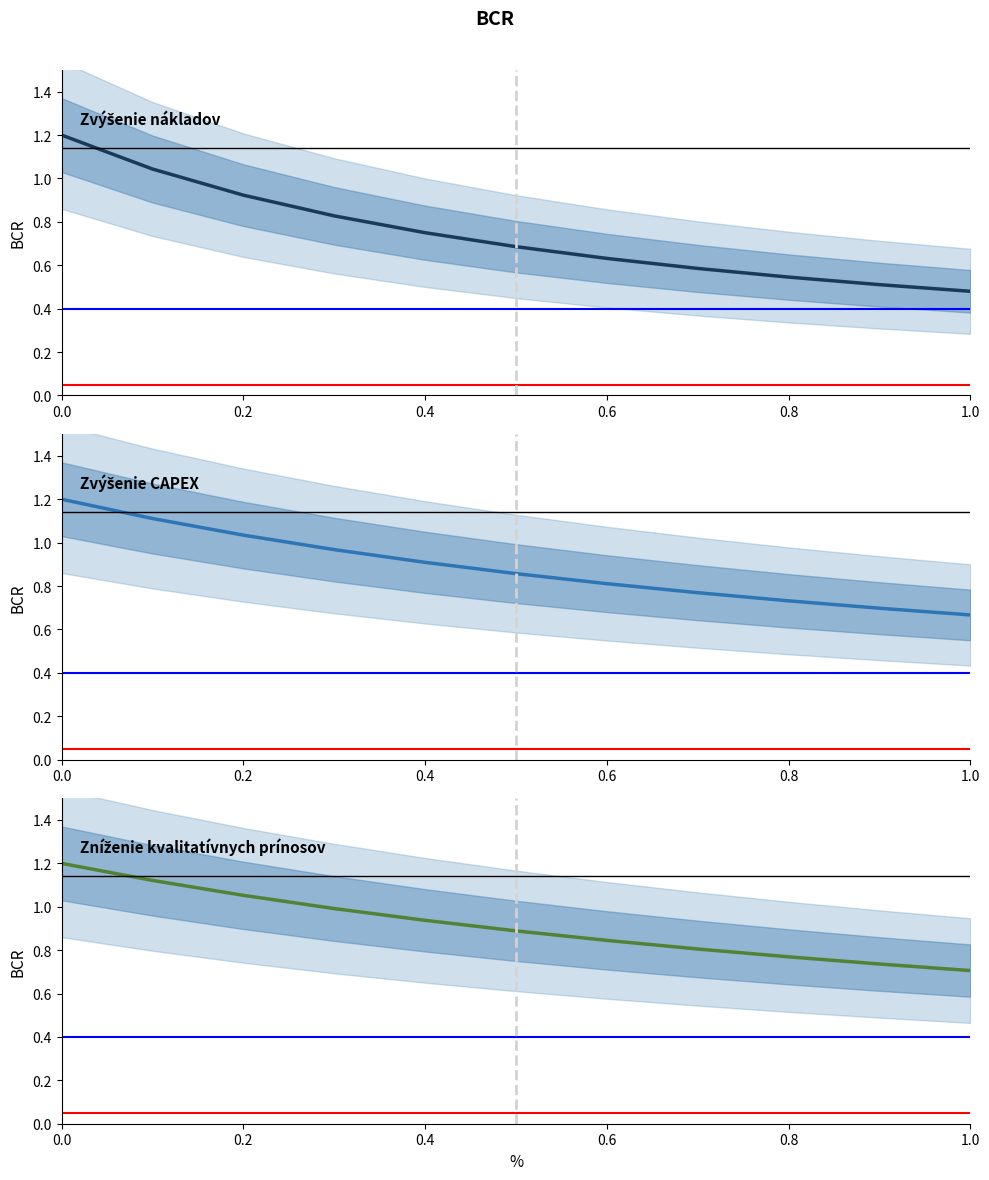

List the series in order of their overall mean, highest first.

Zníženie kvalitatívnych prínosov, Zvýšenie CAPEX, Zvýšenie nákladov - TCO celkovo